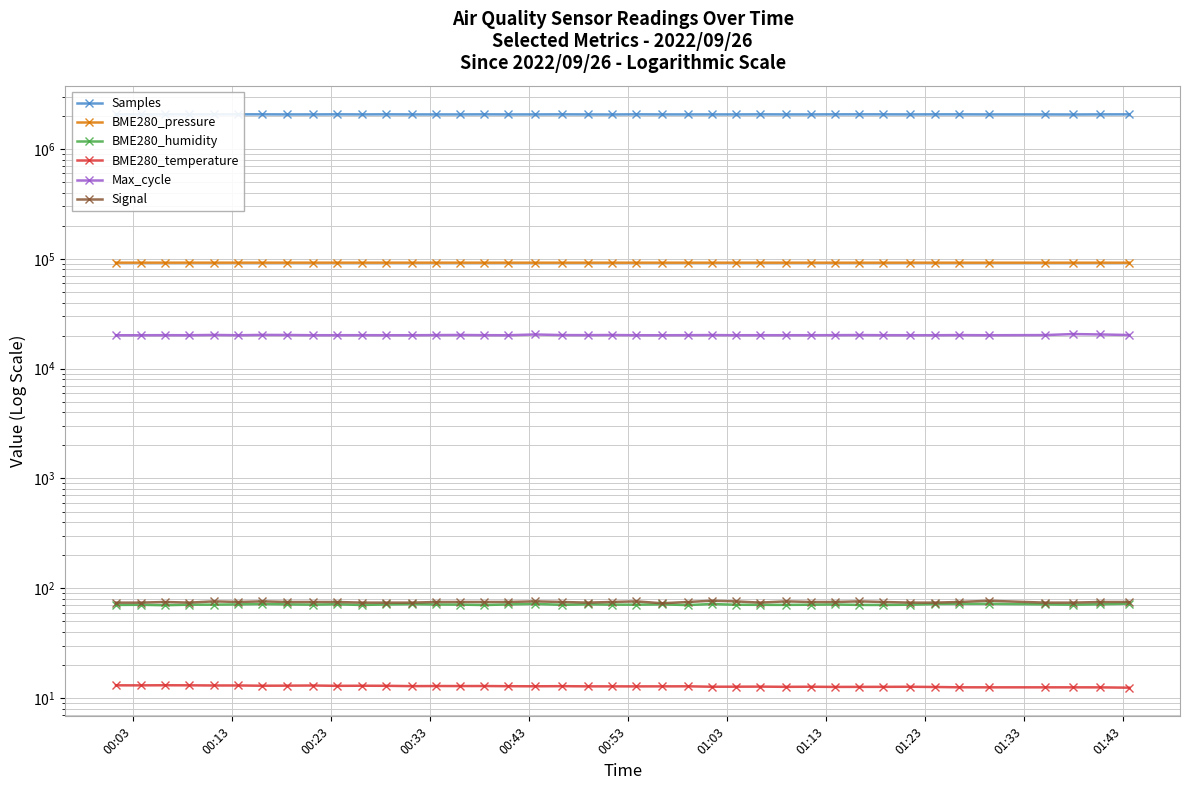

How many lines are shown in the chart?

6